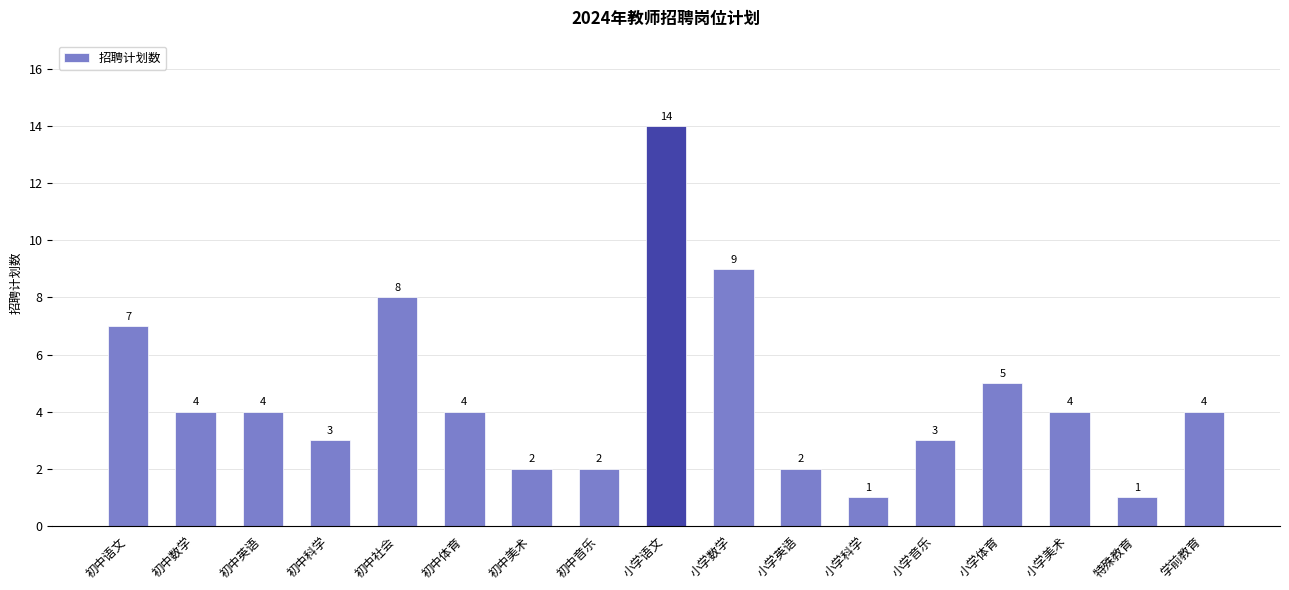

Reading right to left, transcribe all the data shown in this chart.

4	1	4	5	3	1	2	9	14	2	2	4	8	3	4	4	7